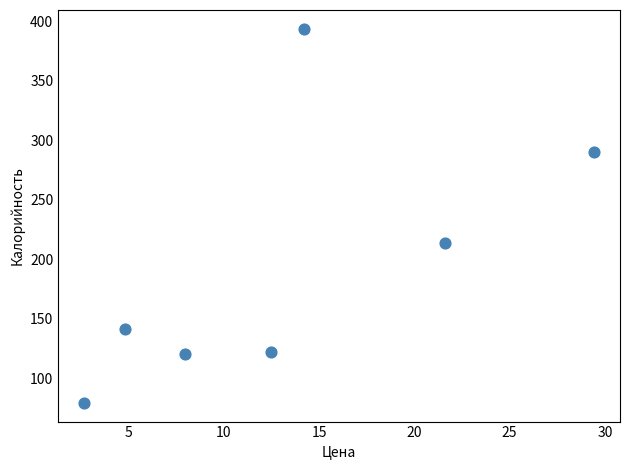

What is the range of X values (max minus min)?

26.8